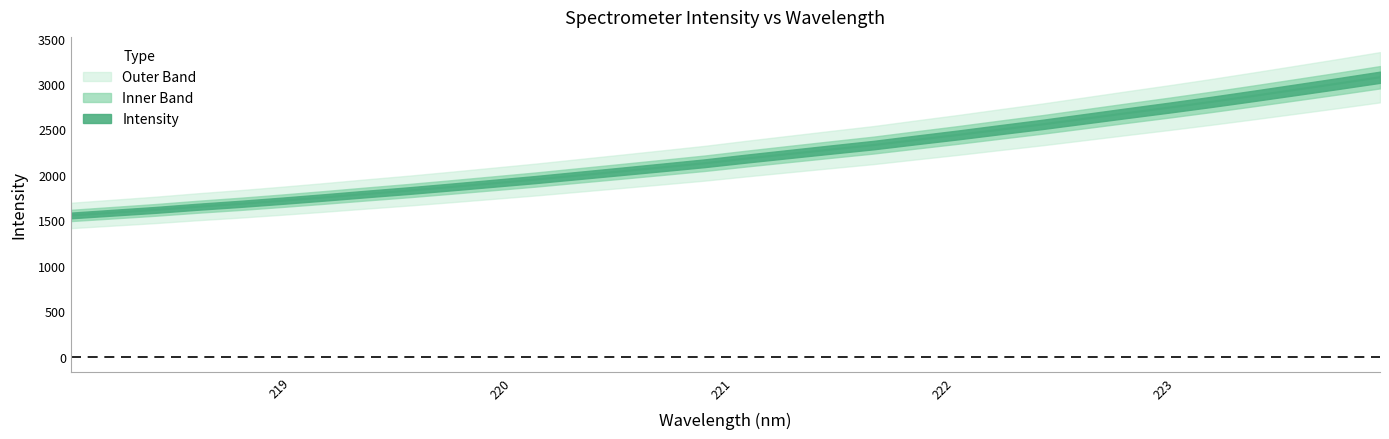

List the labels in order of value, smallest first.

218.0596, 218.2508, 218.442, 218.6332, 218.8244, 219.0156, 219.2067, 219.3979, 219.589, 219.7801, 219.9712, 220.1623, 220.3533, 220.5444, 220.7354, 220.9264, 221.1174, 221.3083, 221.4993, 221.6902, 221.8812, 222.0721, 222.263, 222.4538, 222.6447, 222.8355, 223.0264, 223.2172, 223.408, 223.5987, 223.7895, 223.9802